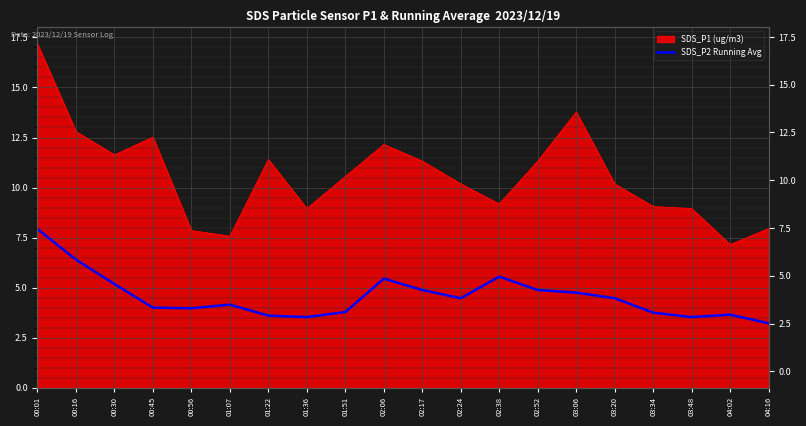

Where is the data nearest to the value 5?

02:17